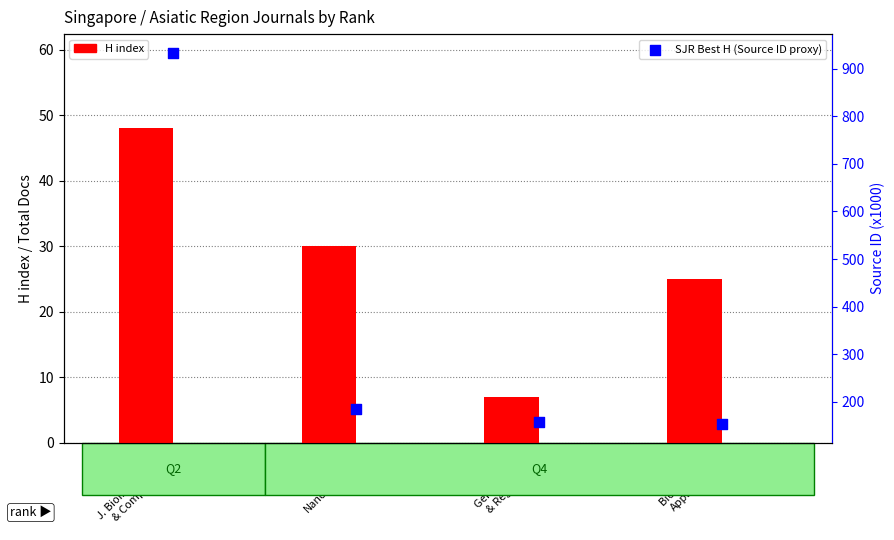

Which series has the largest total across all categories?

SJR Best H (Source ID proxy)